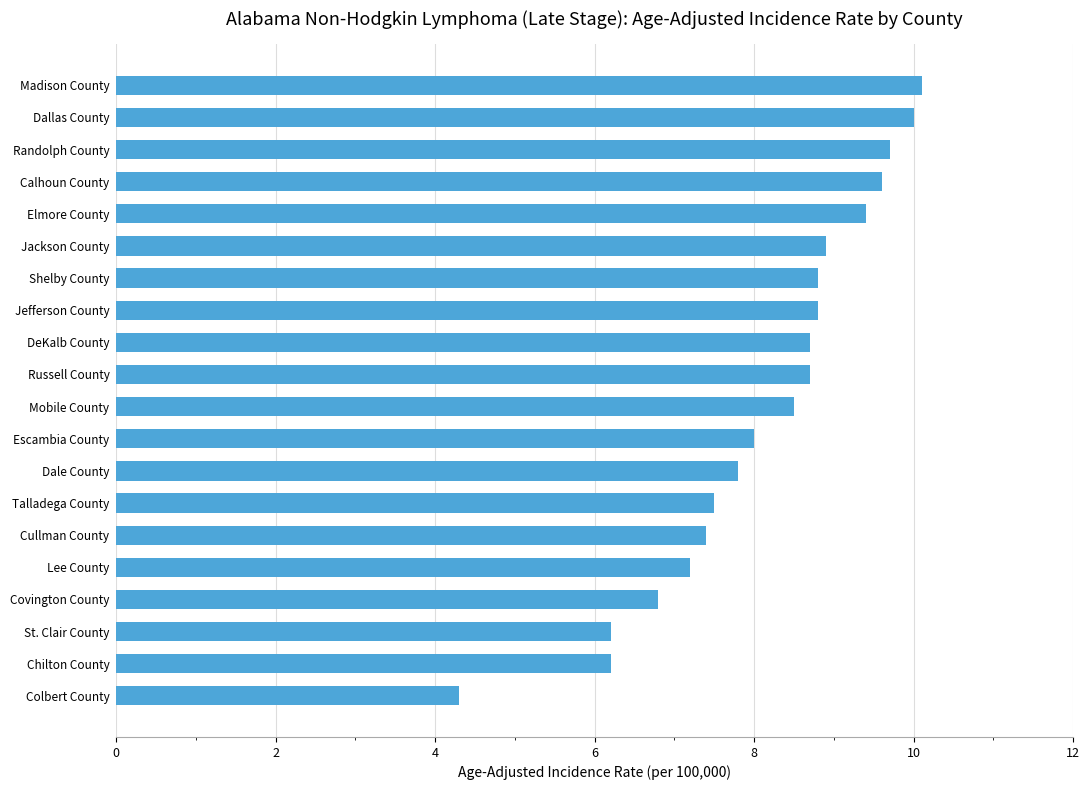

What is the minimum value shown in the chart?

4.3